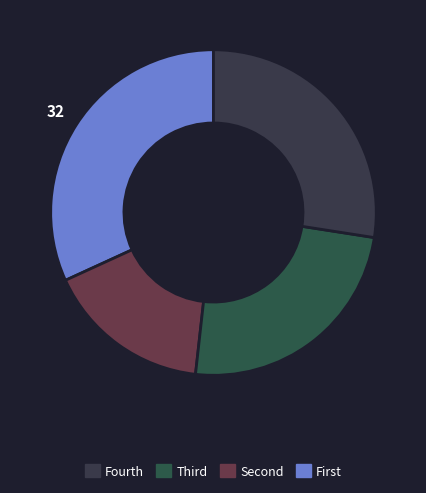

To the nearest percent, what is the difference between the largest and smallest slice percentages?

15%